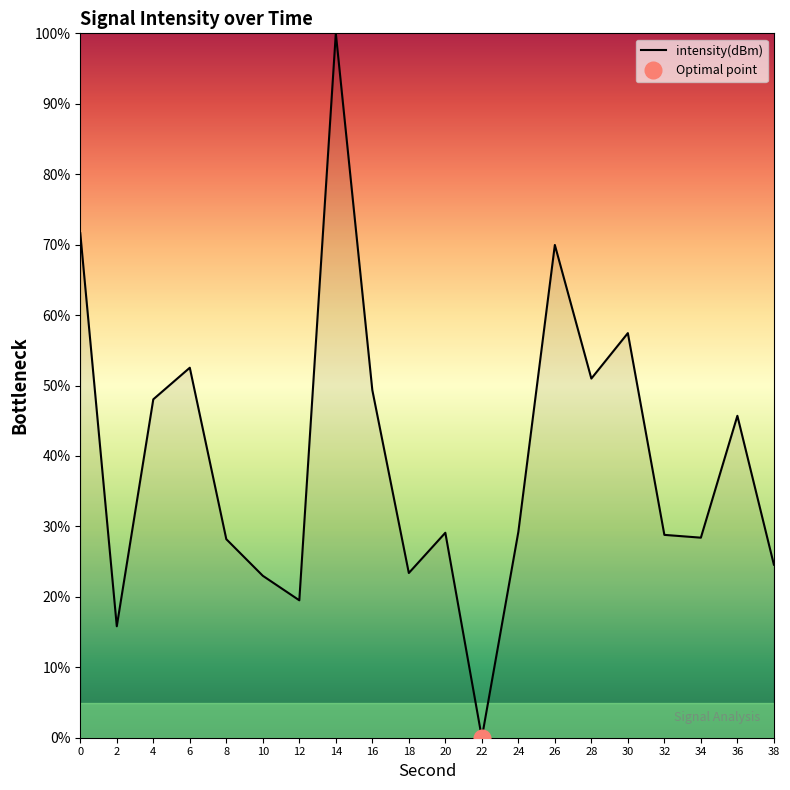

How many categories are shown in the chart?

20